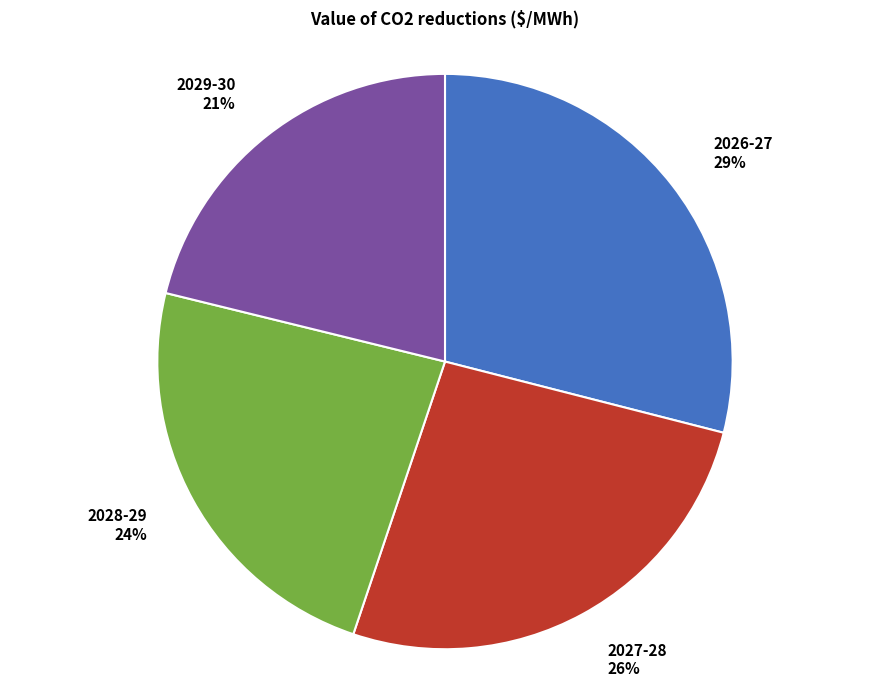

True or false: 2028-29 accounts for 24% of the total.

True